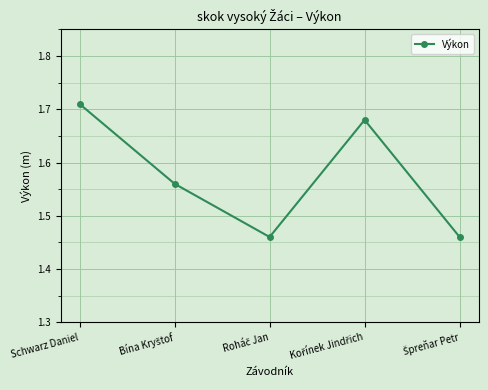

Is it true that the value at Schwarz Daniel is 2.9?

False